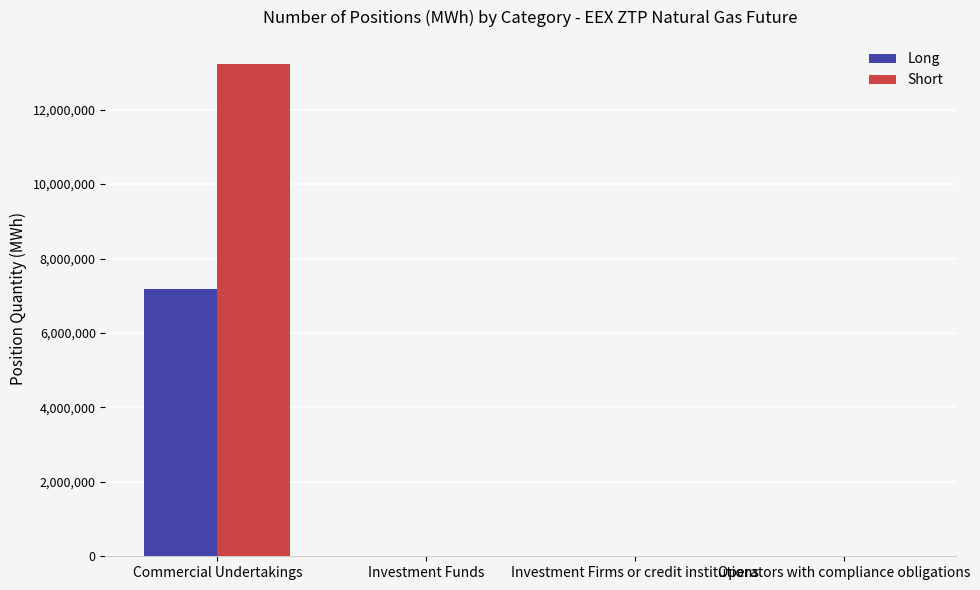

Between Commercial Undertakings and Investment Firms or credit institutions, which series saw the biggest shift?

Short